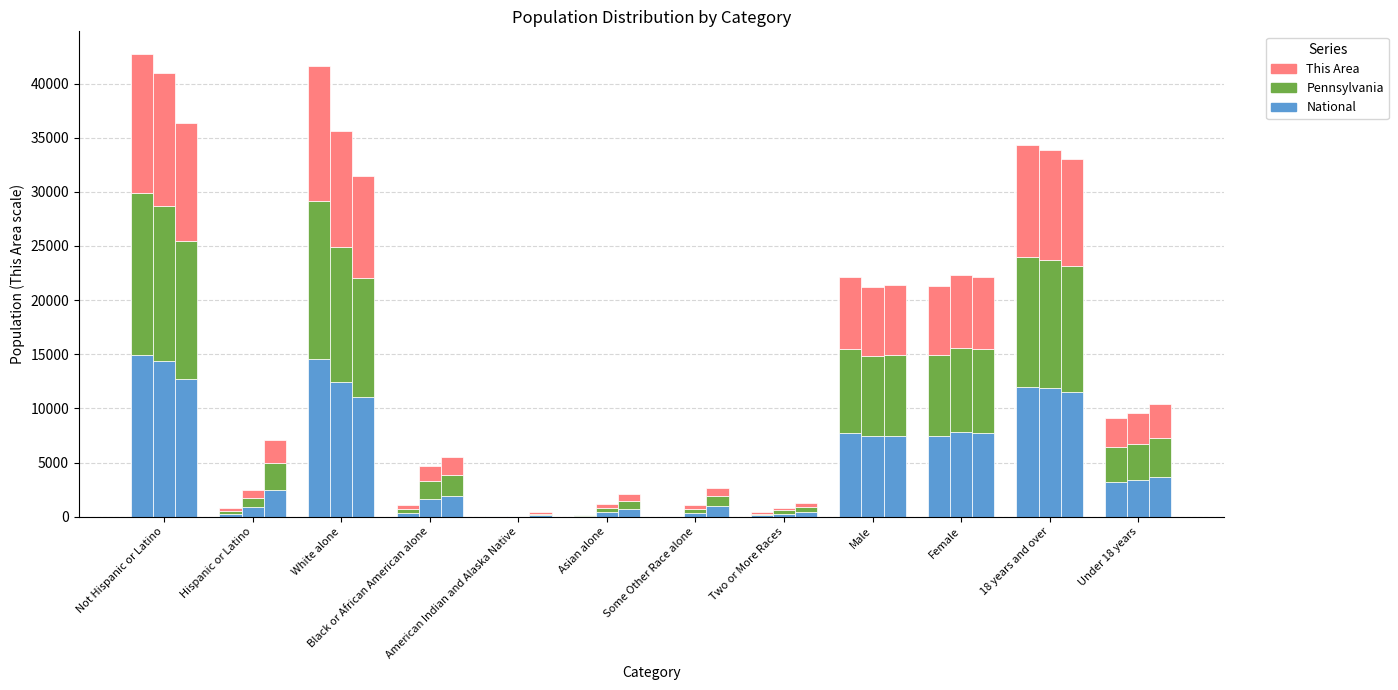

What is the minimum value shown in the chart?

21.0